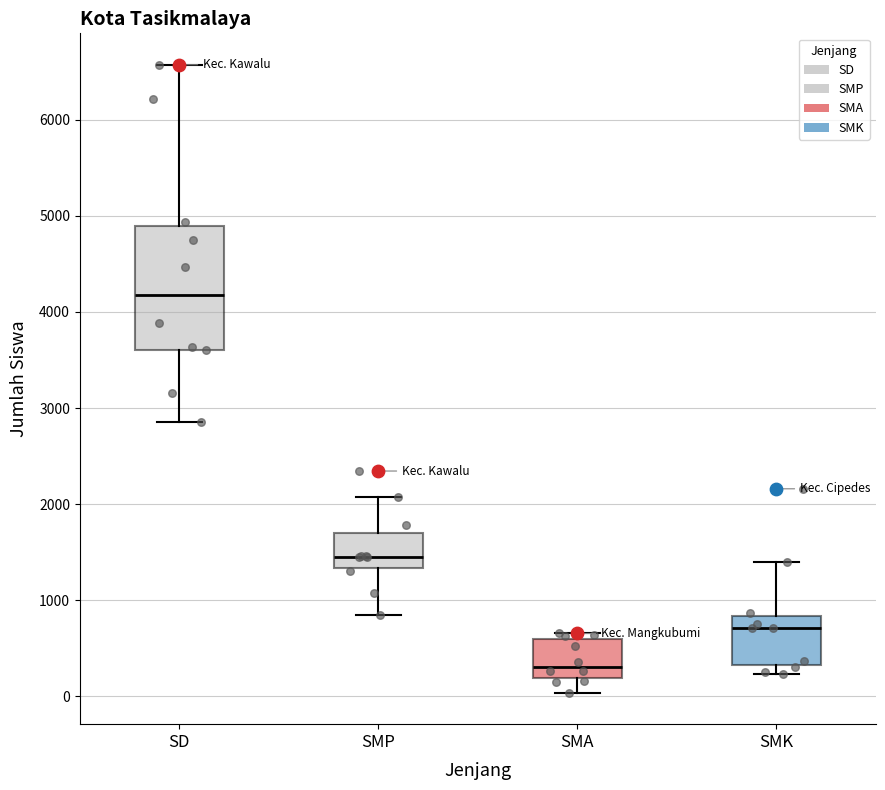

Reading left to right, transcribe this box plot: for each box, give where its median line is, the range the box spans, and where its two whiskers end, as read against the y-axis. The values are not printed on the chart, so give them approximately, as read against the axis.

SD: median 4200, box 3600 to 4900, whiskers 2900 to 6600
SMP: median 1500, box 1300 to 1700, whiskers 800 to 2100
SMA: median 300, box 200 to 600, whiskers 0 to 700
SMK: median 700, box 300 to 800, whiskers 200 to 1400